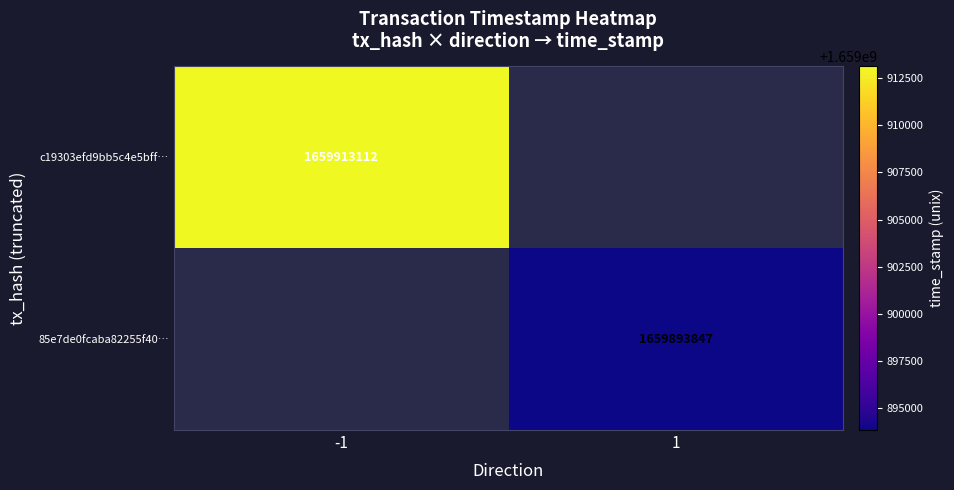

Is it true that c19303efd9bb5c4e5bff… equals 2811620155 at -1?

False